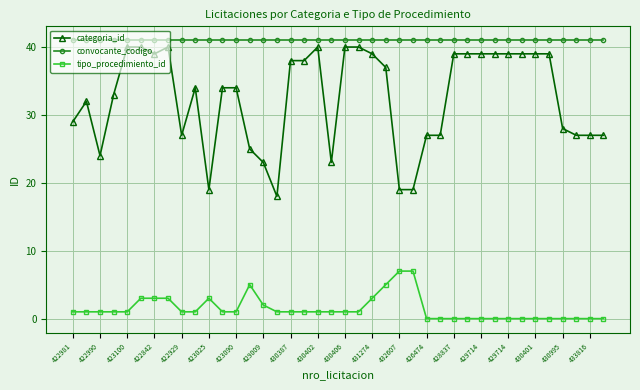

List the series in order of their overall mean, highest first.

convocante_codigo, categoria_id, tipo_procedimiento_id